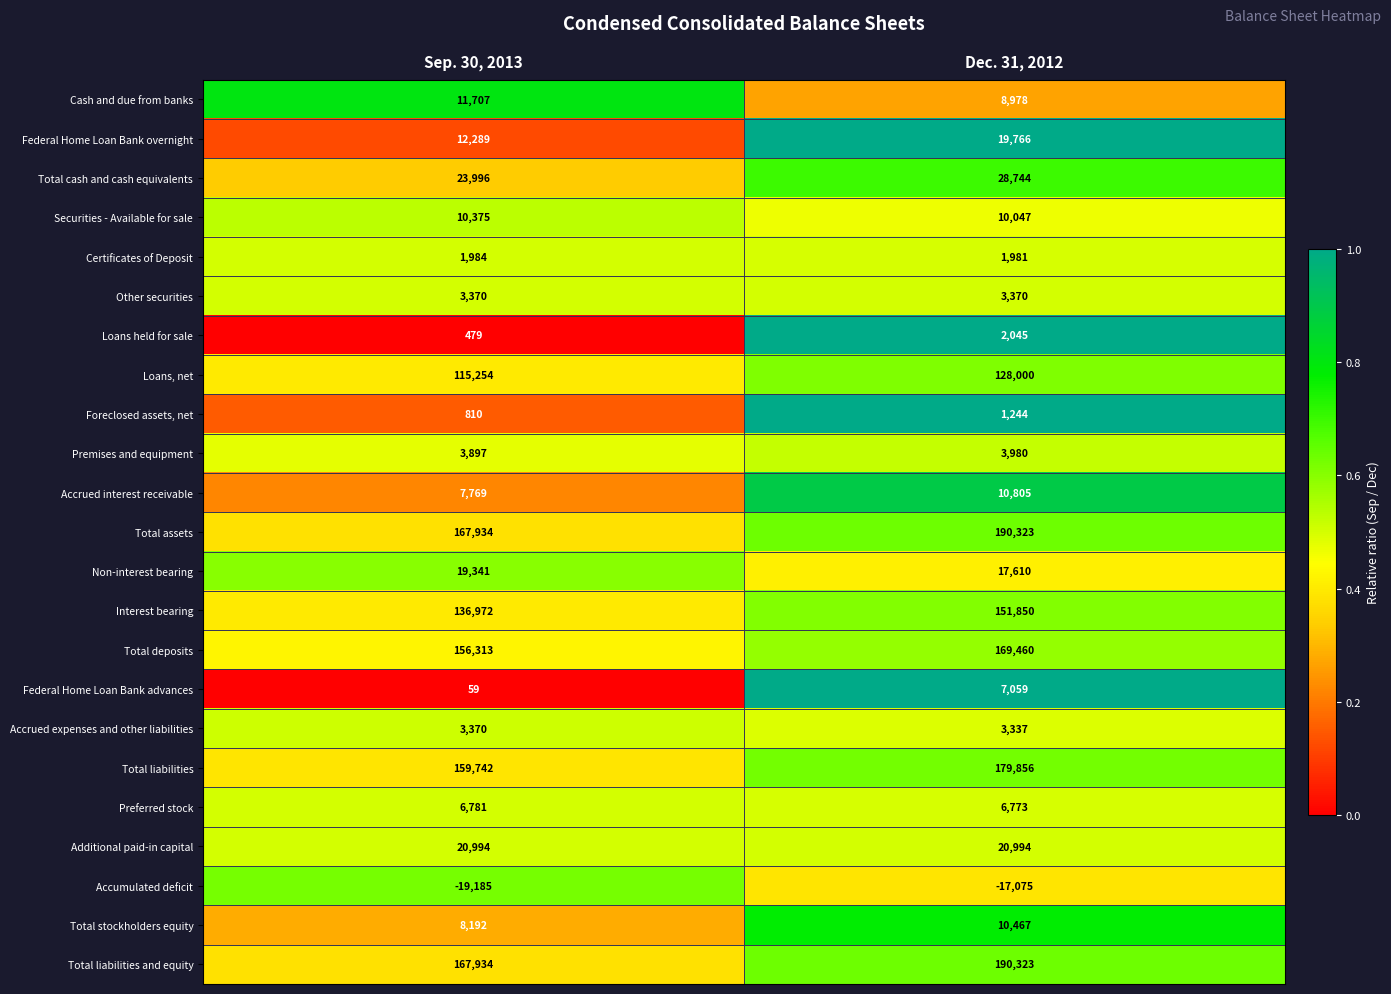

At which category is the sum across all series the highest?

Dec. 31, 2012